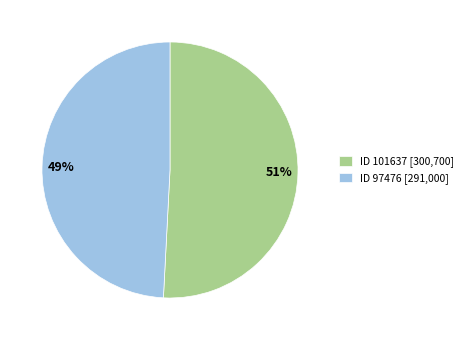

Does ID 101637 [300,700] account for over 50% of the chart?

Yes